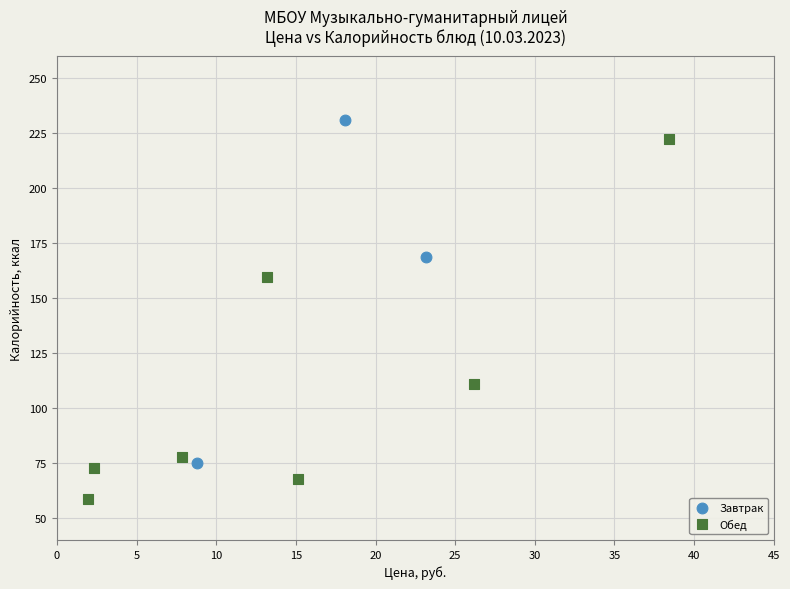

Which series has the largest Y range (max minus min)?

Обед